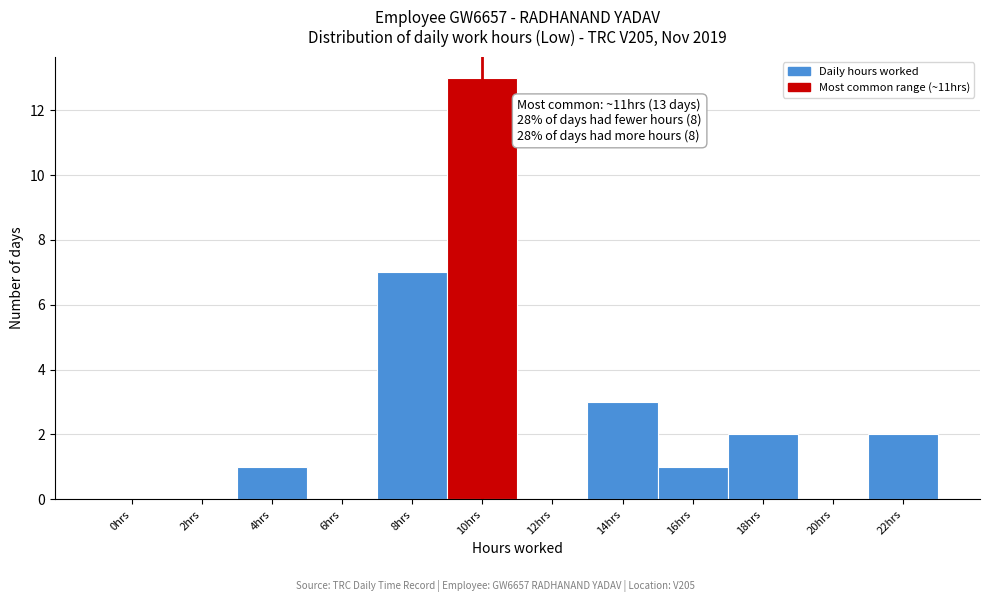

Reading left to right, extract all data points from this chart.

0hrs=0	2hrs=0	4hrs=1	6hrs=0	8hrs=7	10hrs=13	12hrs=0	14hrs=3	16hrs=1	18hrs=2	20hrs=0	22hrs=2